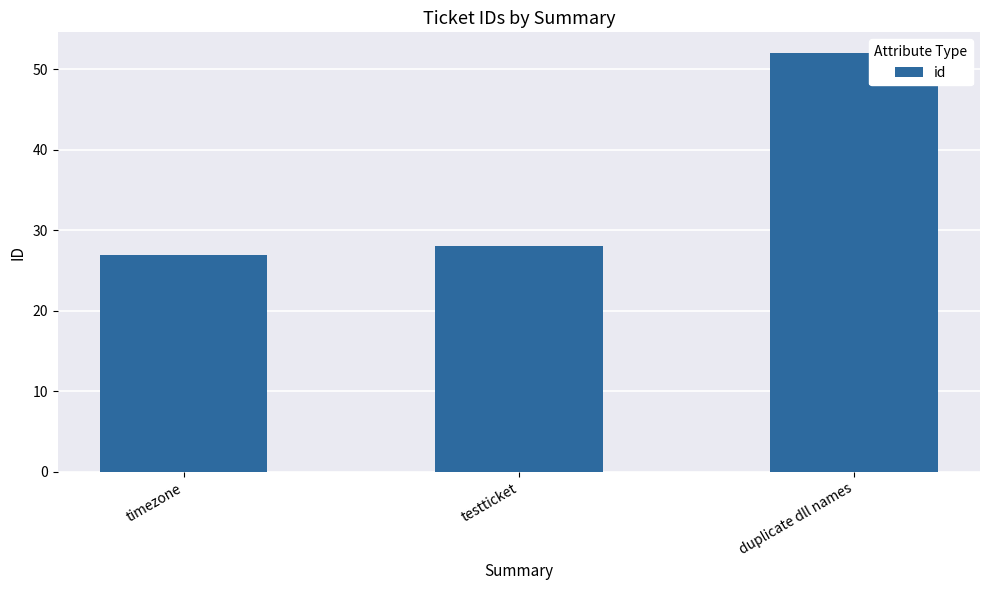

What is the label of the 2nd bar from the right?

testticket